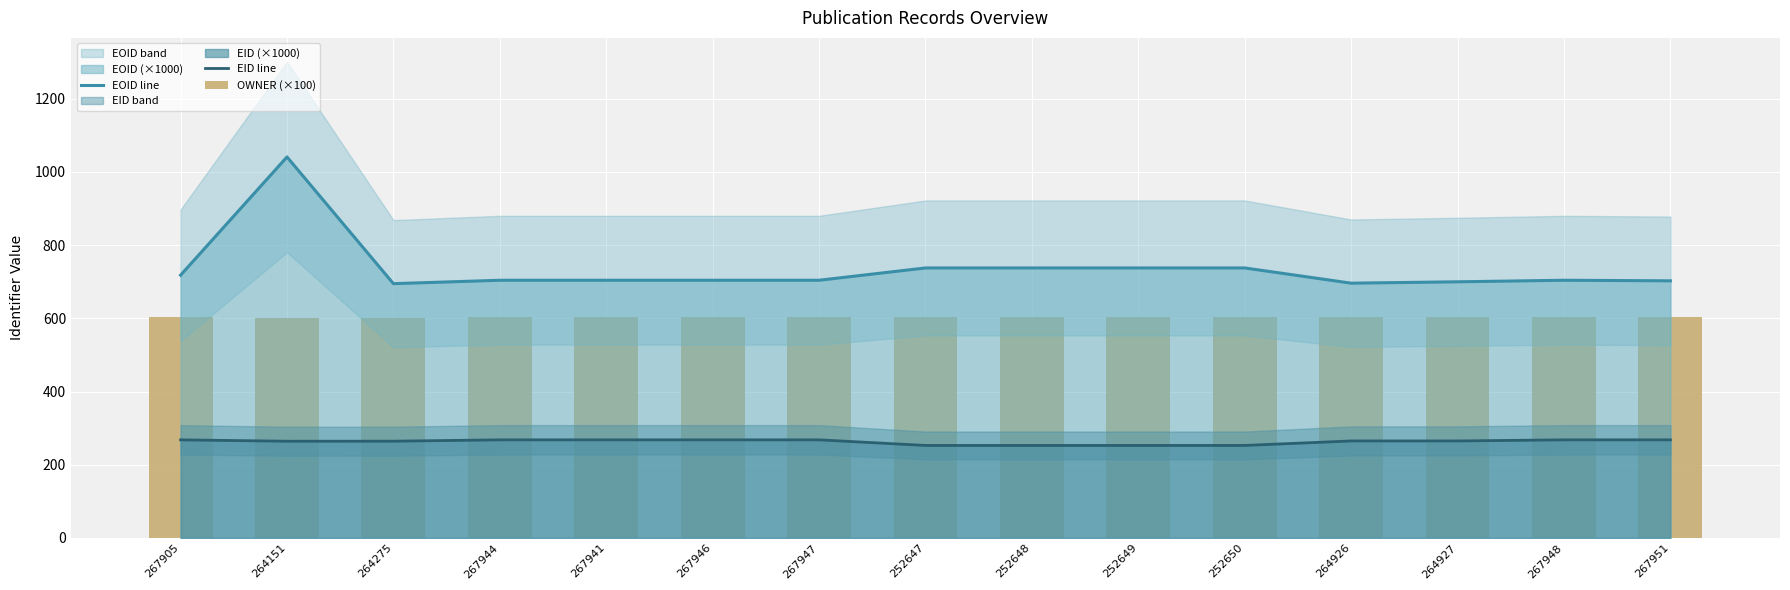

What is the average value of the EID line series?

263.0